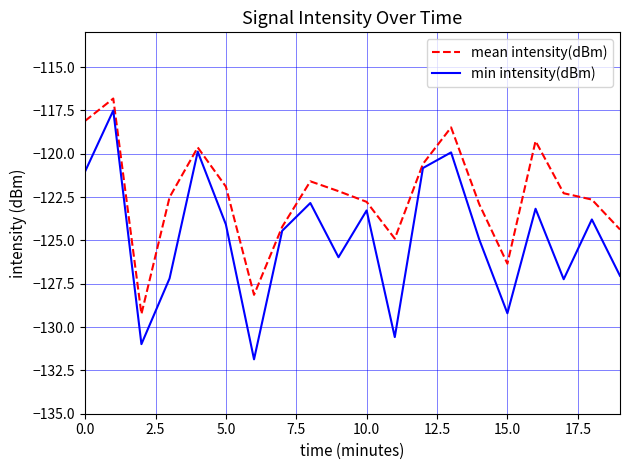

Which series has the widest spread of values?

min intensity(dBm)